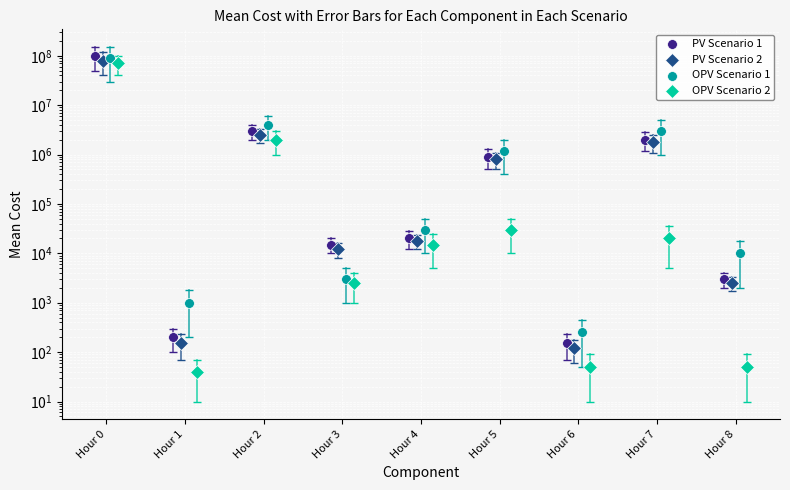

Which series has the largest total across all categories?

PV Scenario 1